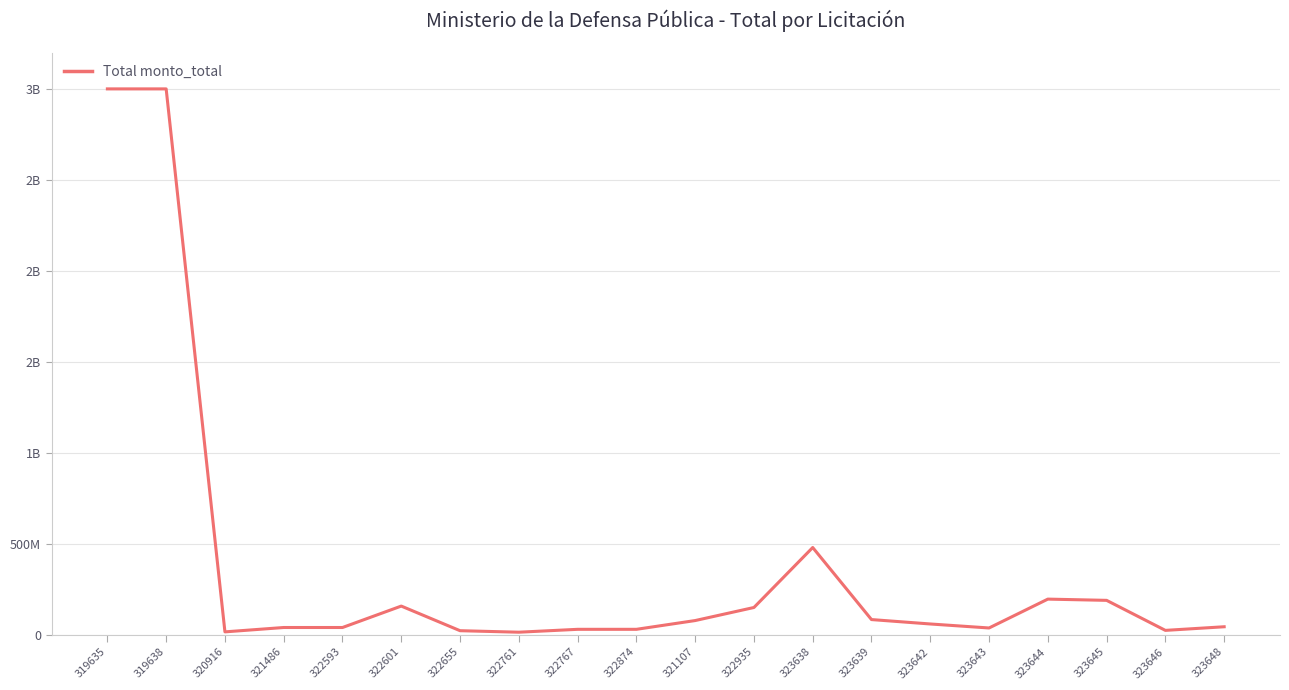

Reading left to right, list all the values displayed in this chart.

3000000000	3000000000	16000000	40000000	40000000	157750000	22450000	14163600	30000000	30000000	78170000	150000000	479600000	83600000	59400000	37400000	196000000	189200000	24200000	44100000